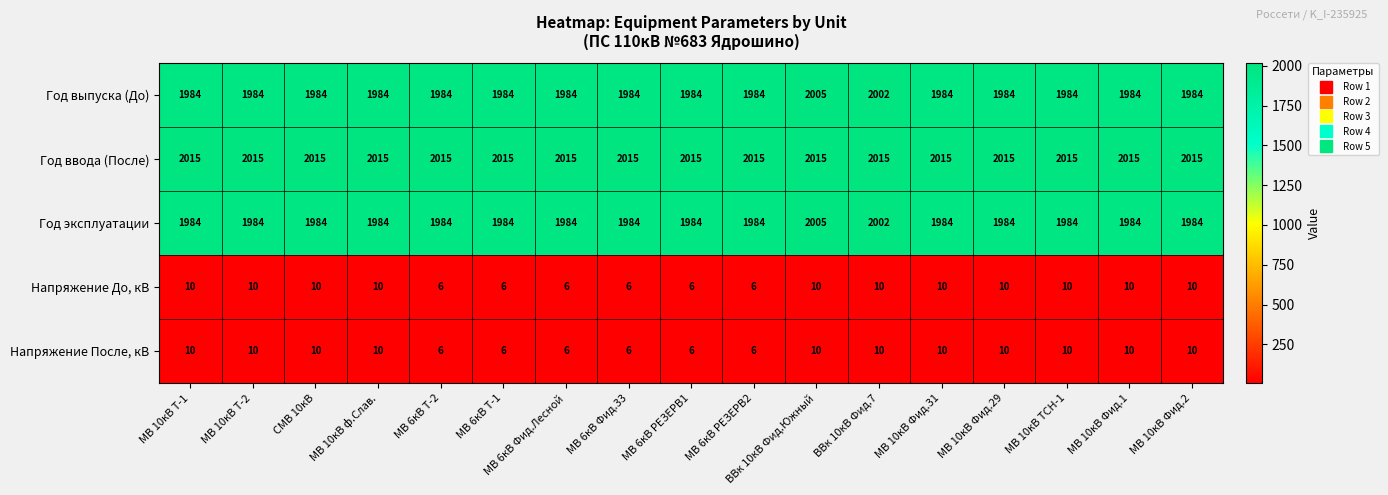

Which series has the largest total across all categories?

Год ввода (После)